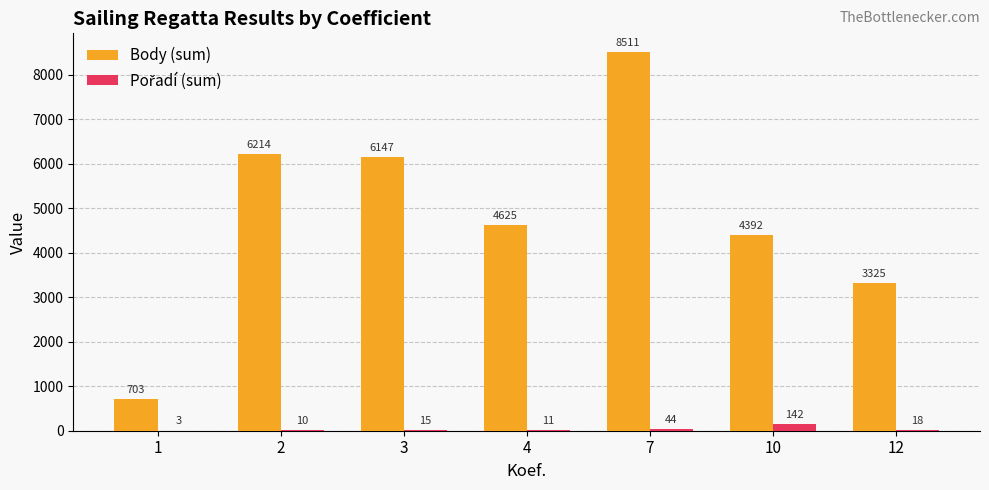

Is it true that Body (sum) equals 4441 at 7?

False